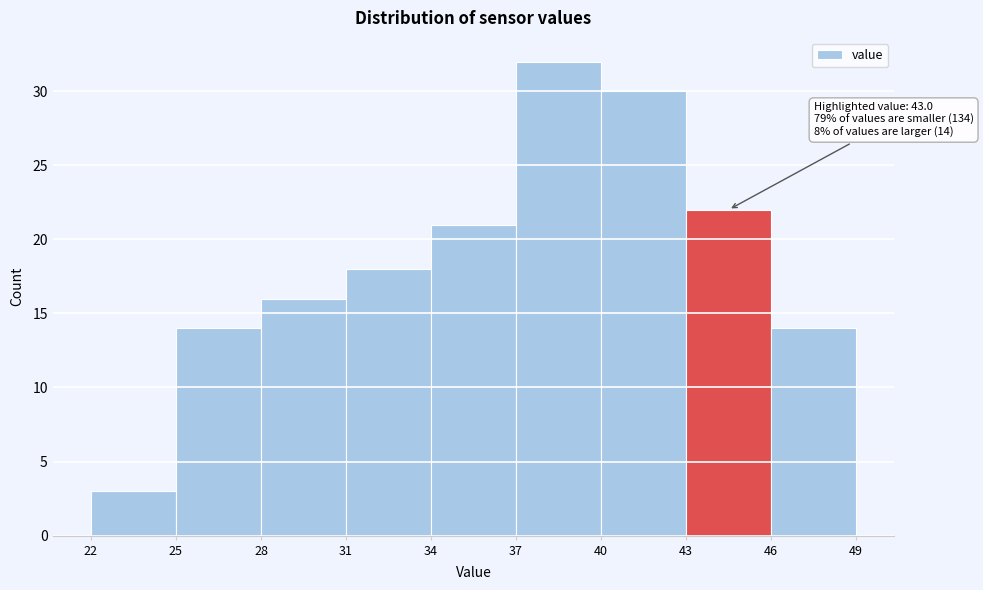

Over which range of the x-axis is the bar tallest?

37 to 40